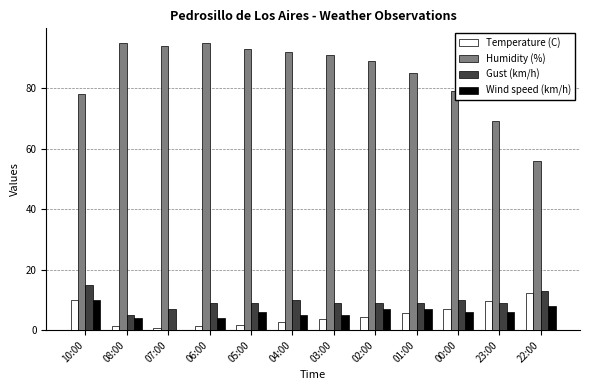

Are the bars grouped side by side (vs. stacked)?

Yes